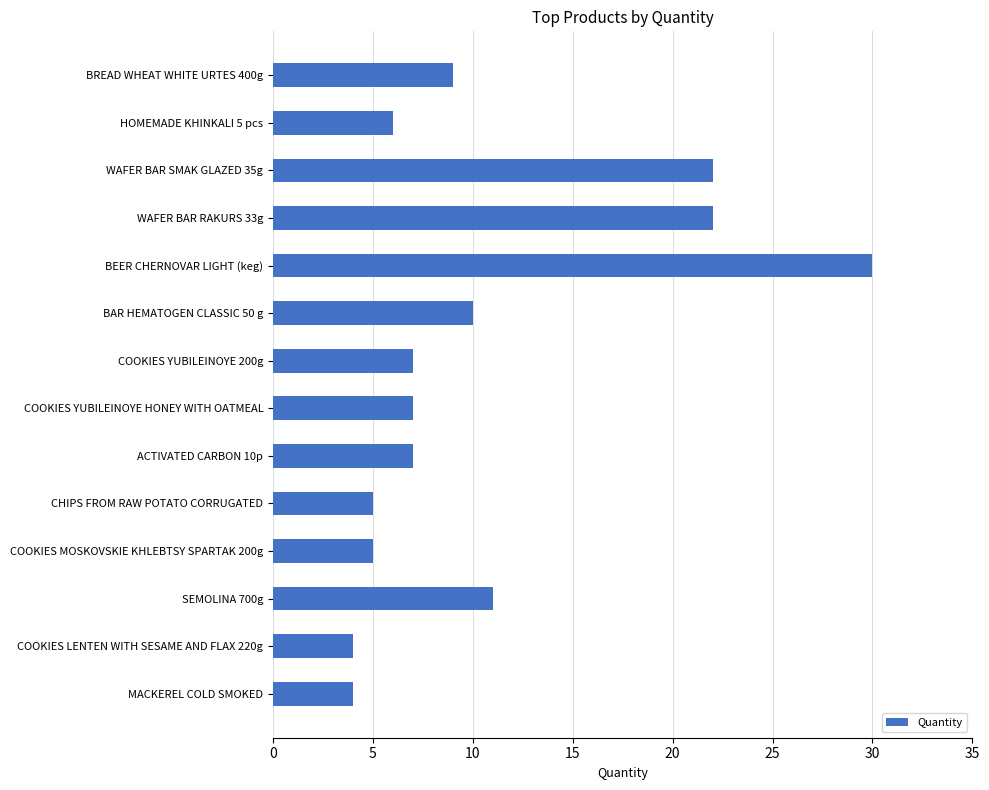

Reading bottom to top, extract all data points from this chart.

MACKEREL COLD SMOKED=4	COOKIES LENTEN WITH SESAME AND FLAX 220g=4	SEMOLINA 700g=11	COOKIES MOSKOVSKIE KHLEBTSY SPARTAK 200g=5	CHIPS FROM RAW POTATO CORRUGATED=5	ACTIVATED CARBON 10p=7	COOKIES YUBILEINOYE HONEY WITH OATMEAL=7	COOKIES YUBILEINOYE 200g=7	BAR HEMATOGEN CLASSIC 50 g=10	BEER CHERNOVAR LIGHT (keg)=30	WAFER BAR RAKURS 33g=22	WAFER BAR SMAK GLAZED 35g=22	HOMEMADE KHINKALI 5 pcs=6	BREAD WHEAT WHITE URTES 400g=9